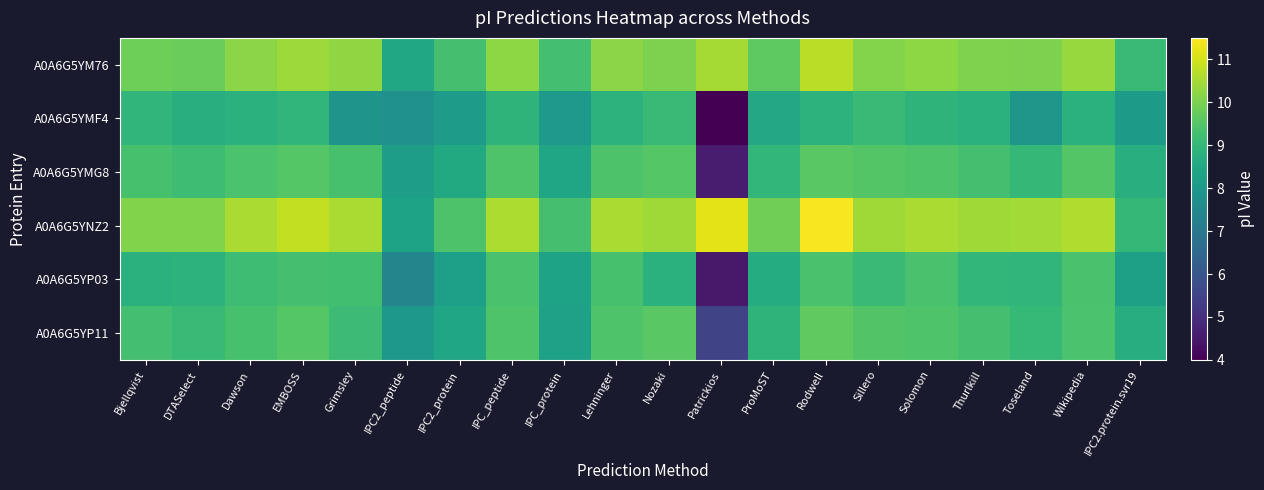

What is the greatest value displayed?

11.4